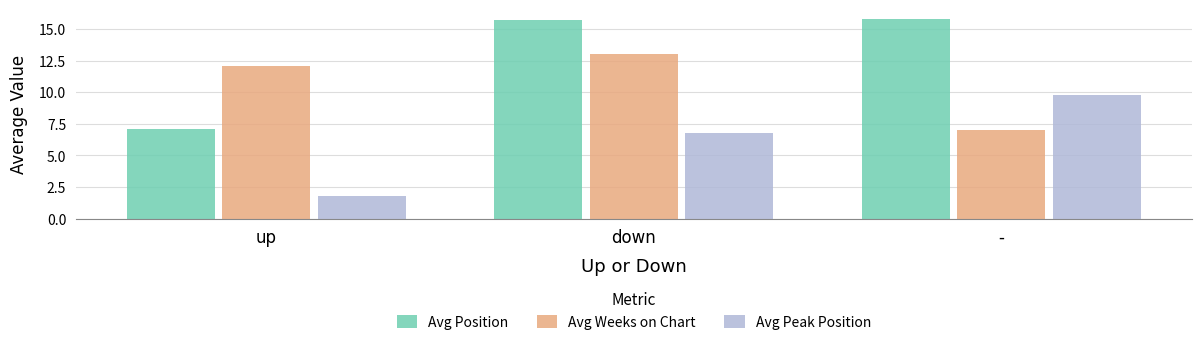

Are the bars grouped side by side (vs. stacked)?

Yes